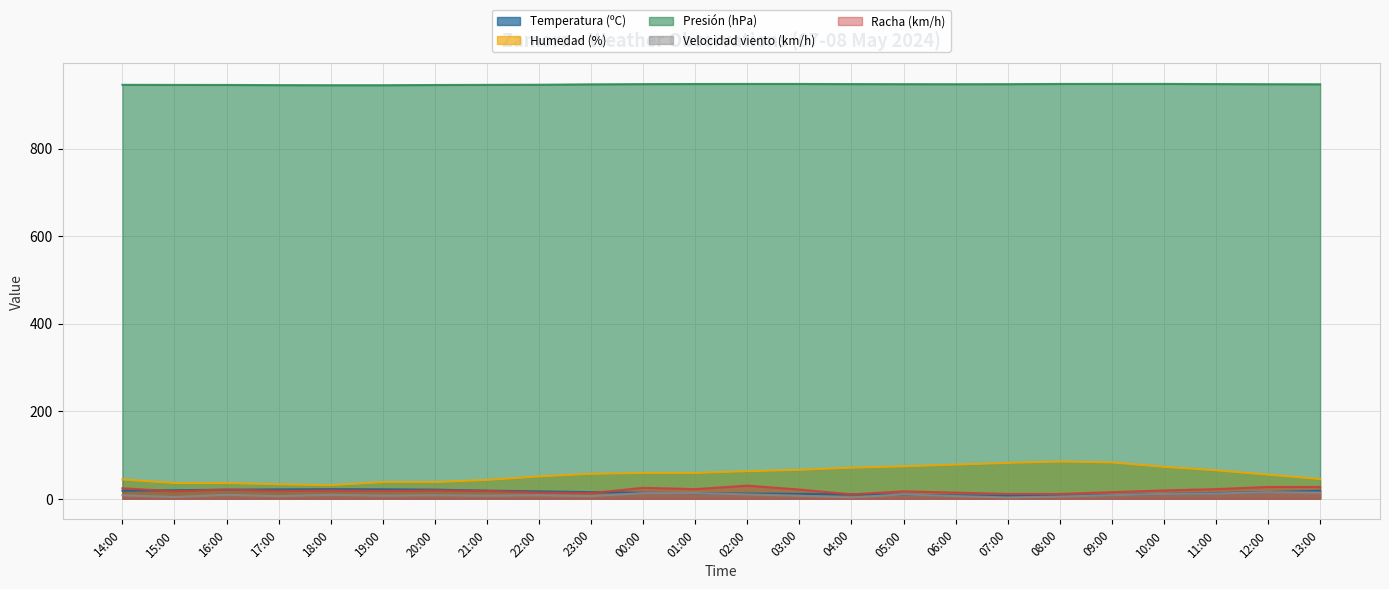

How many data points in Velocidad viento (km/h) are above 8?

10